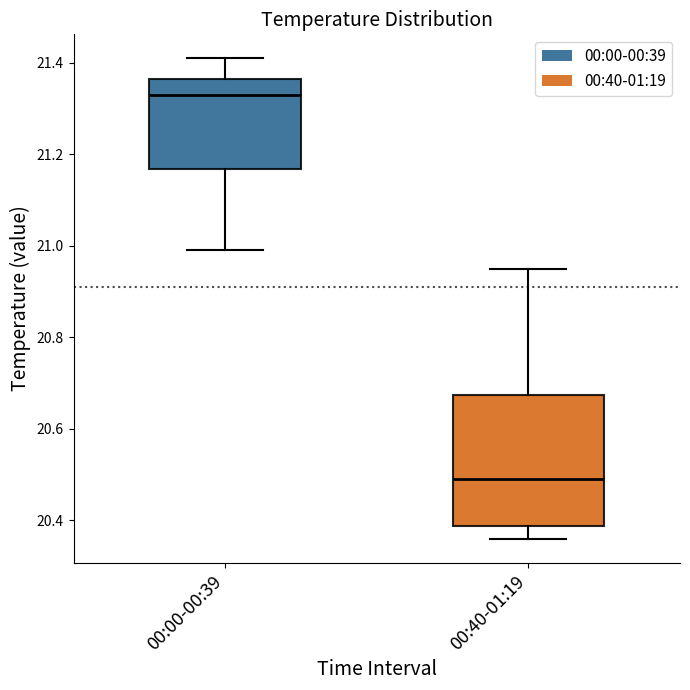

Reading left to right, transcribe this box plot: for each box, give where its median line is, the range the box spans, and where its two whiskers end, as read against the y-axis. The values are not printed on the chart, so give them approximately, as read against the axis.

00:00-00:39: median 21.34, box 21.16 to 21.36, whiskers 21.00 to 21.42
00:40-01:19: median 20.50, box 20.38 to 20.68, whiskers 20.36 to 20.96